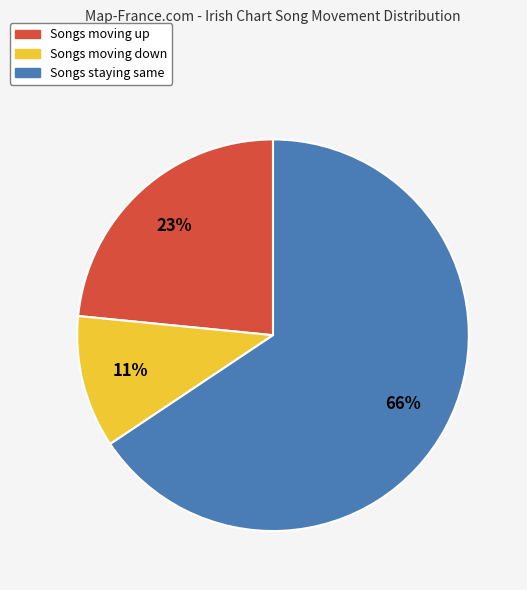

Is there any slice that represents more than half of the pie?

Yes